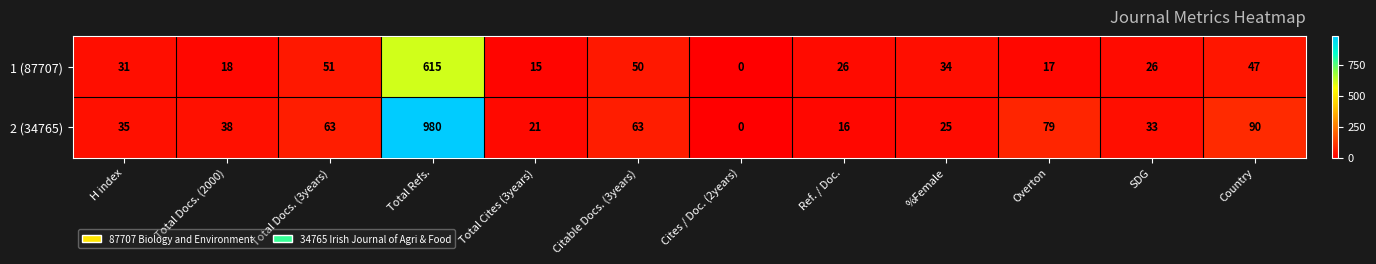

The value of 1 (87707) at Country is 71. True or false?

False